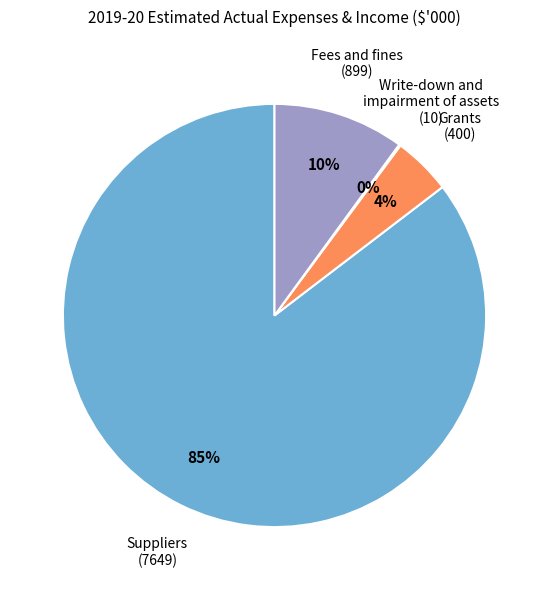

Is there a majority slice in this chart?

Yes